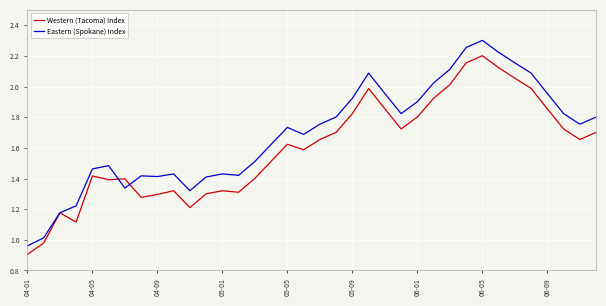

Which series has the largest total across all categories?

Eastern (Spokane) Index